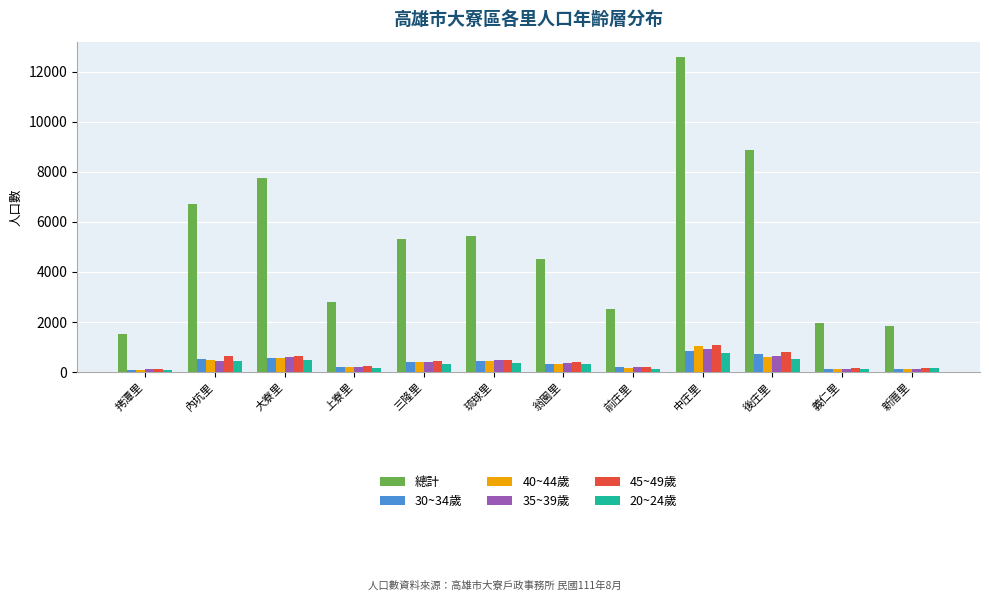

Between 拷潭里 and 上寮里, which series saw the biggest shift?

總計